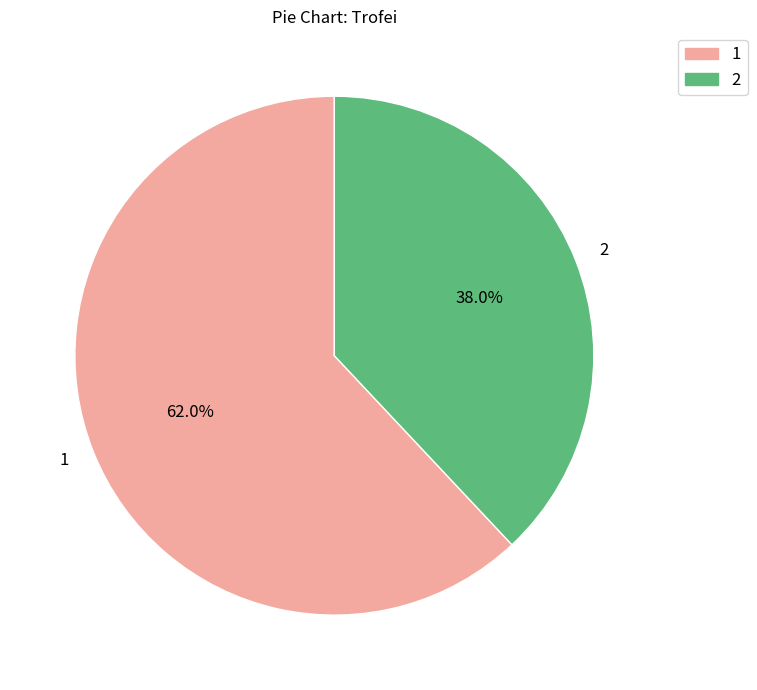

To the nearest percent, what is the average slice percentage?

50%